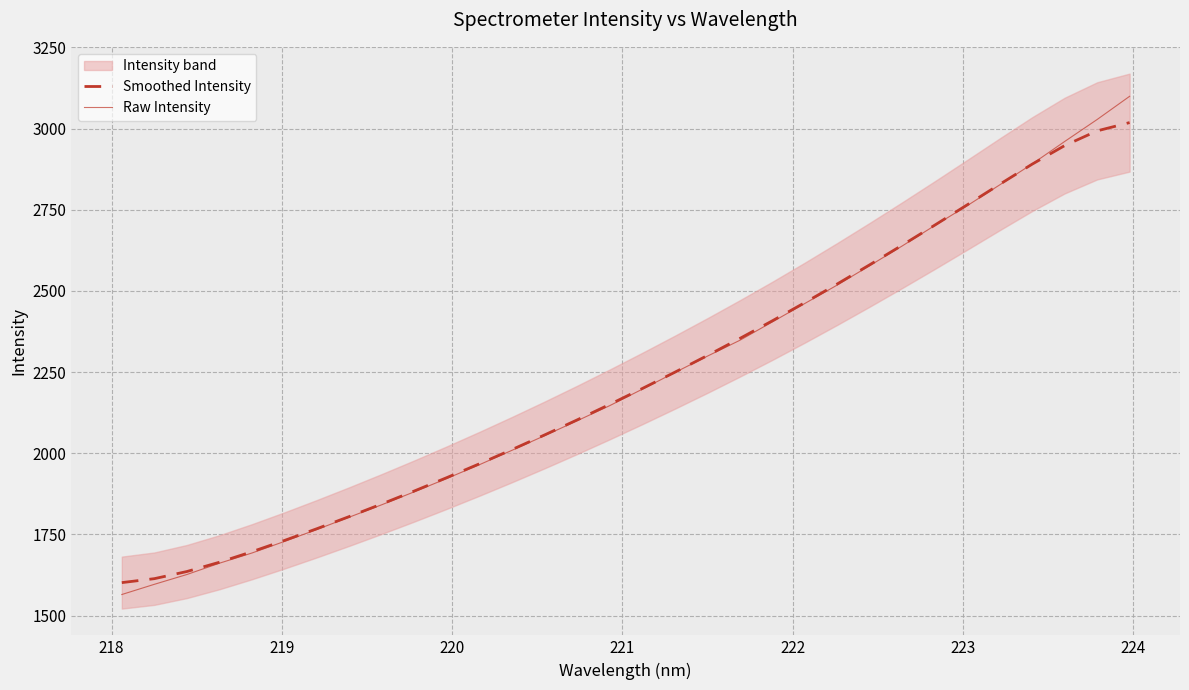

What is the minimum value for Raw Intensity?

1565.1